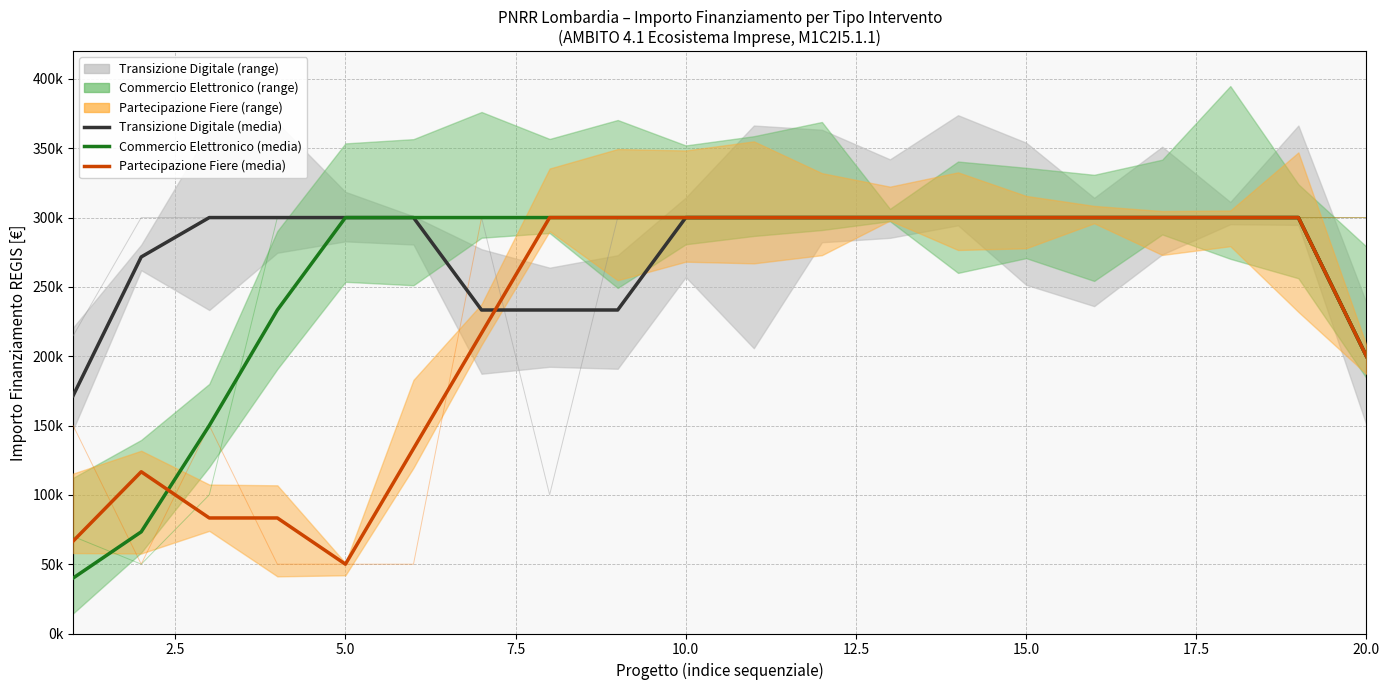

Which category has the highest value in the Transizione Digitale (media) series?

5.0